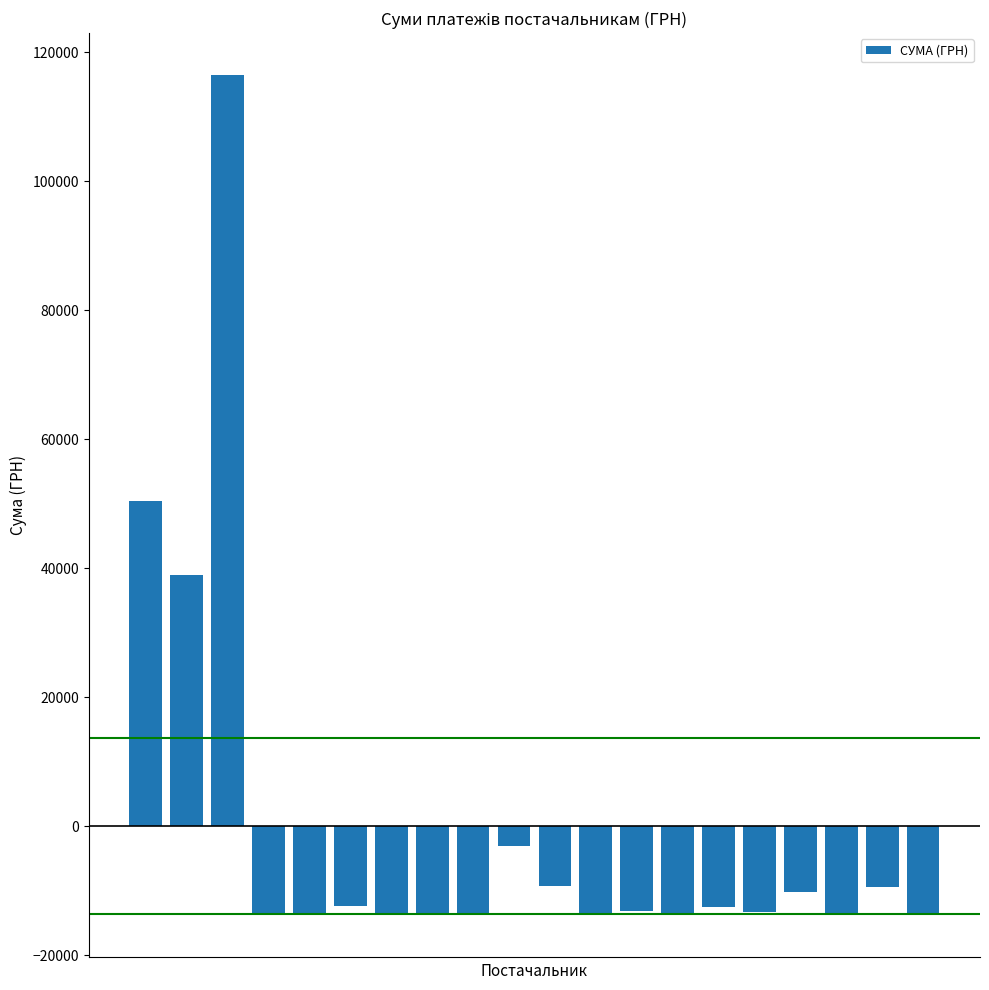

What is the greatest value displayed?

116469.7